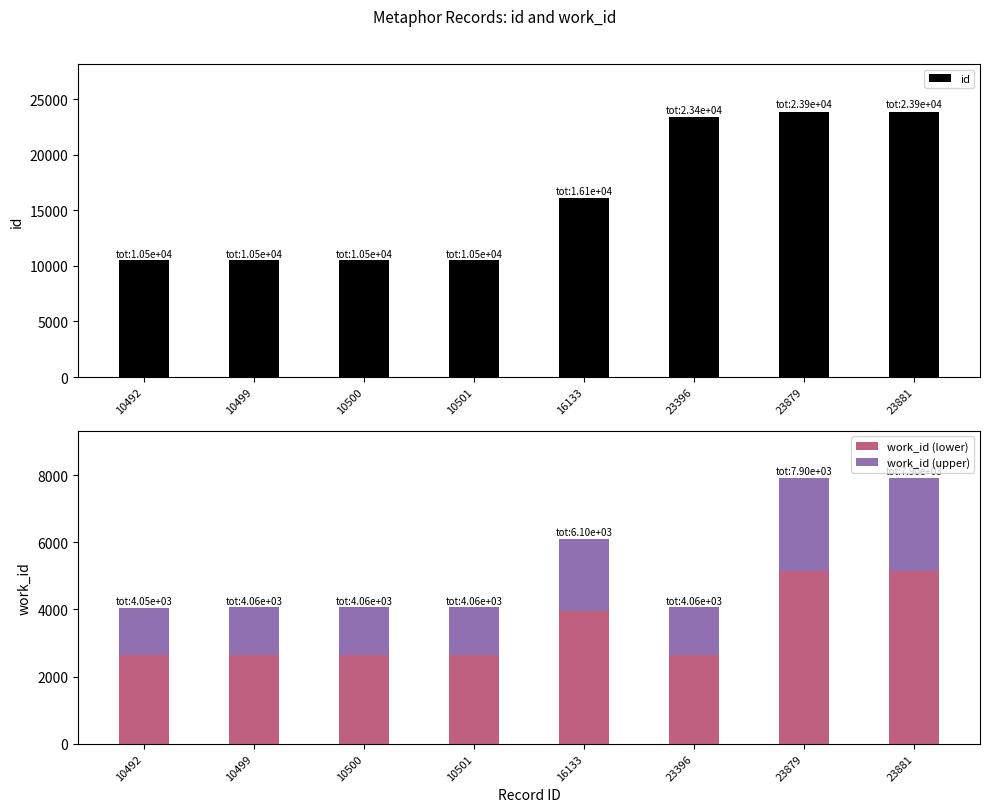

What is the total value across all series at 10492?

14544.0